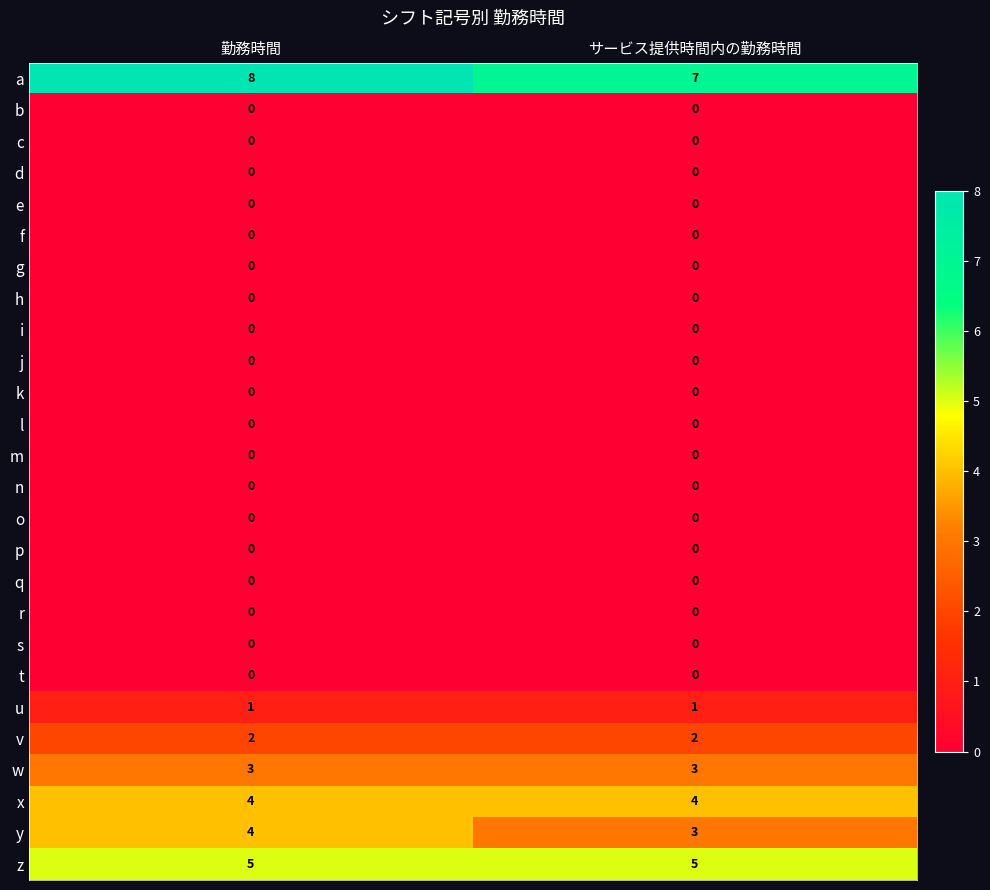

How many data points does each series have?

2